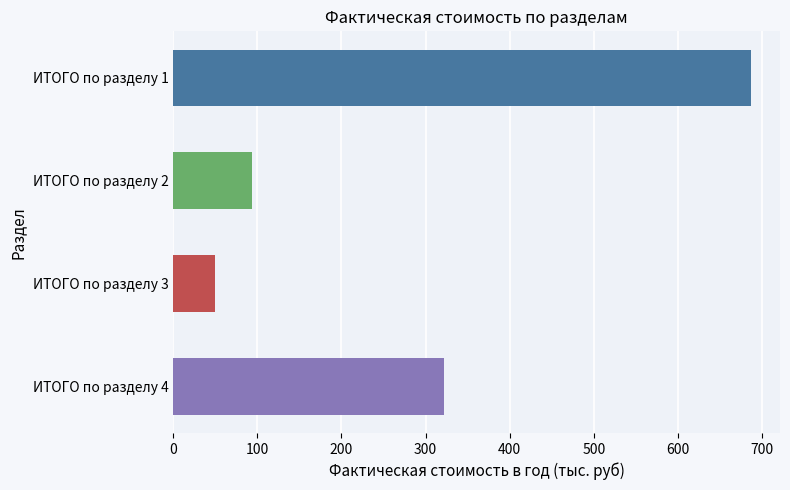

At which label does the data first exceed 322?

ИТОГО по разделу 1